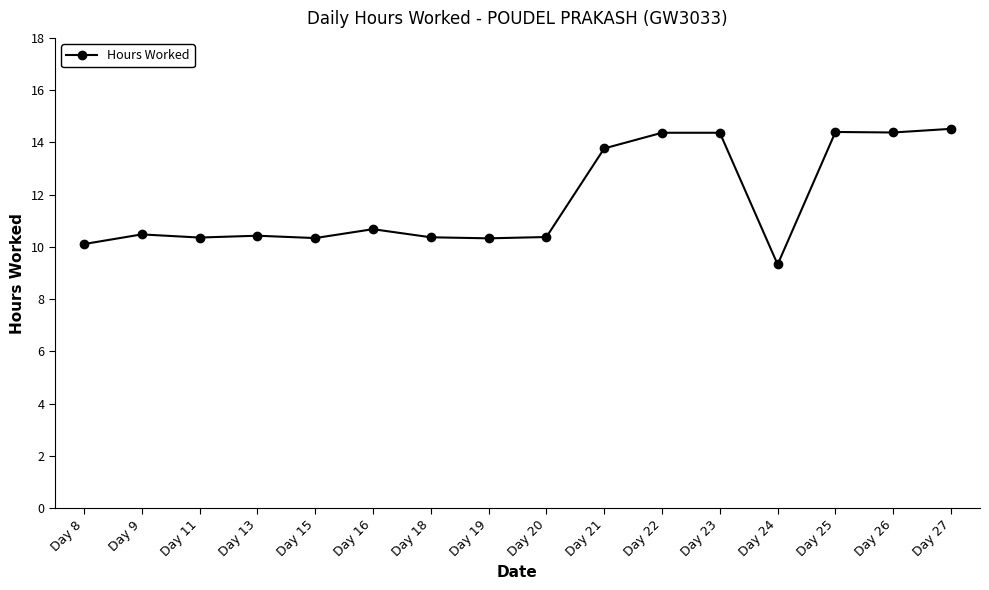

Is it true that the value at Day 18 is 7.0?

False